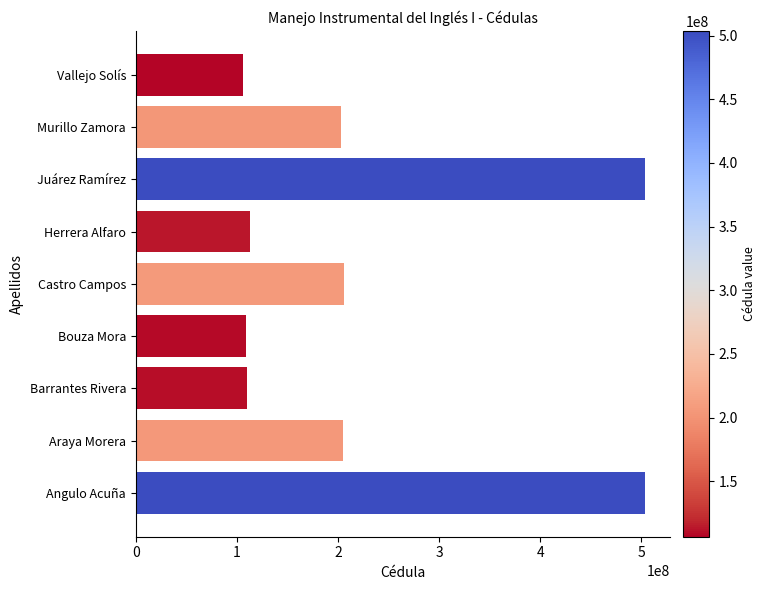

What is the change in value from Araya Morera to Vallejo Solís?

-98540168